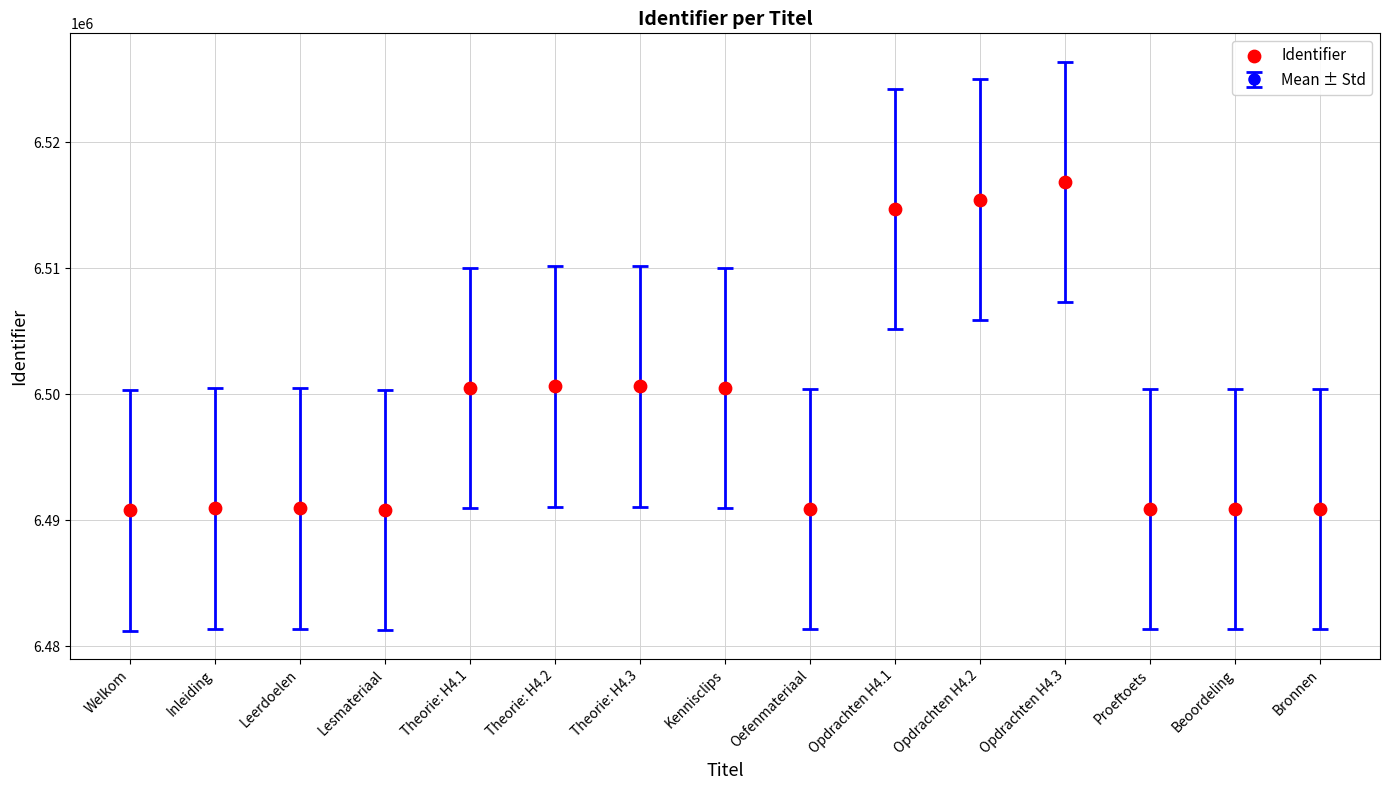

What is the change in value from Opdrachten H4.2 to Proeftoets?

-24523